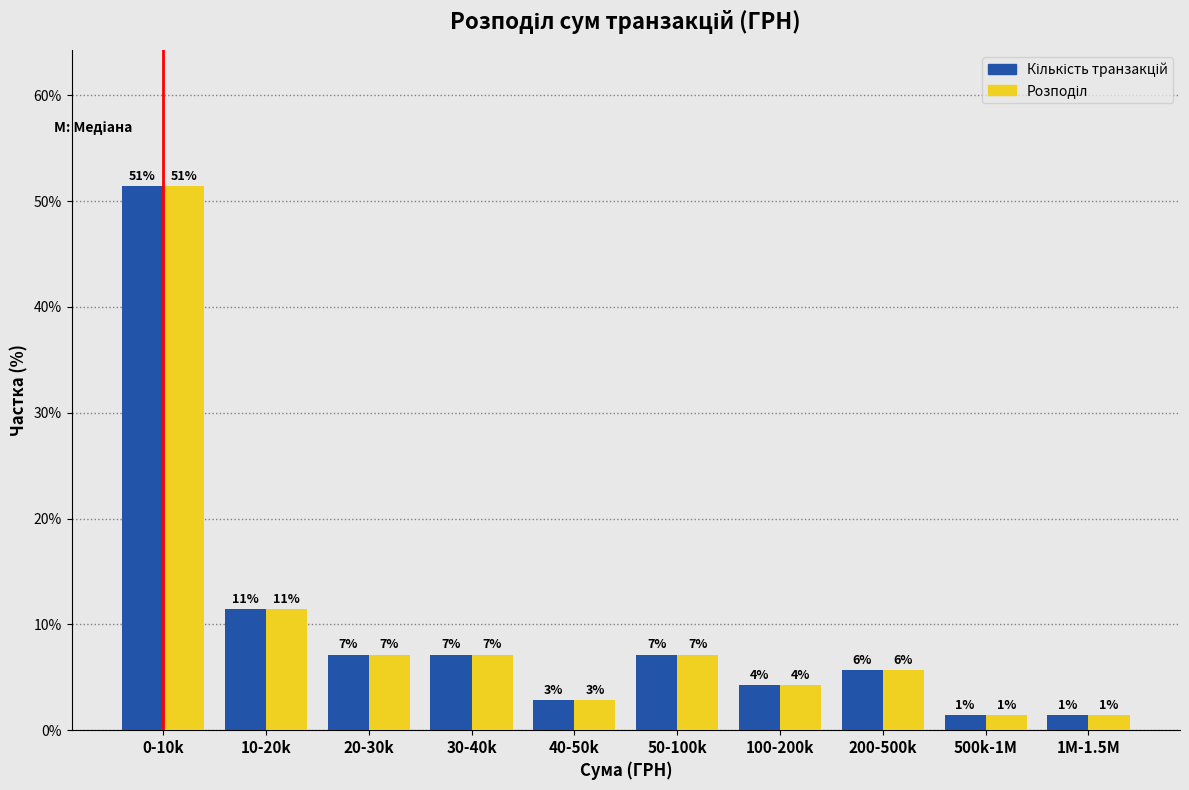

How many bars are there in total?

20